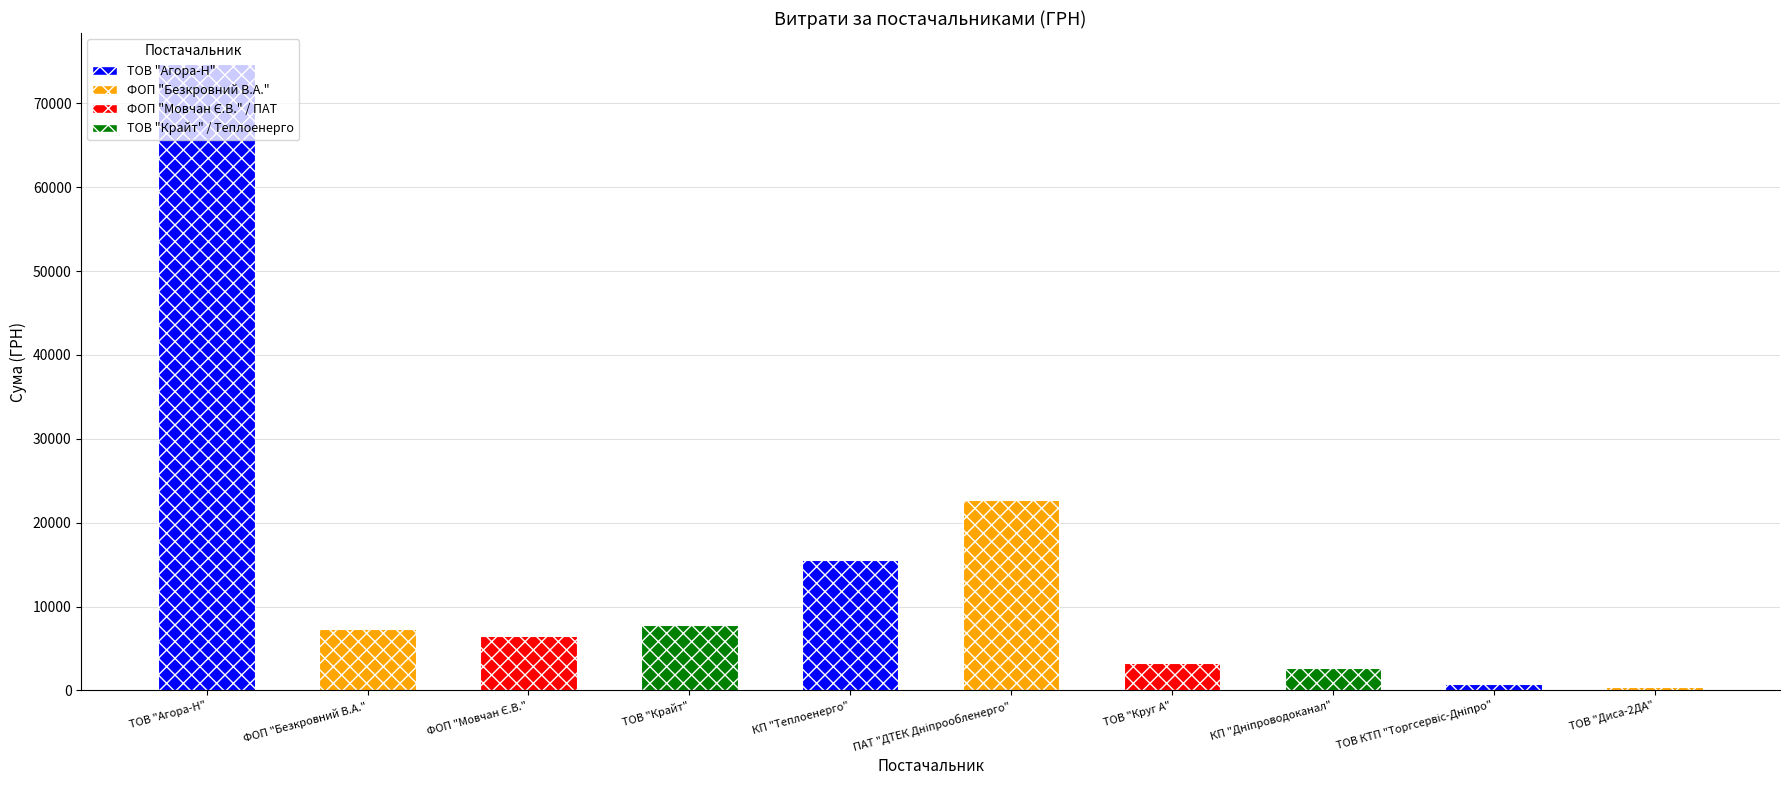

The chart shows a value of 7274.4 at ФОП "Безкровний В.А.". True or false?

True